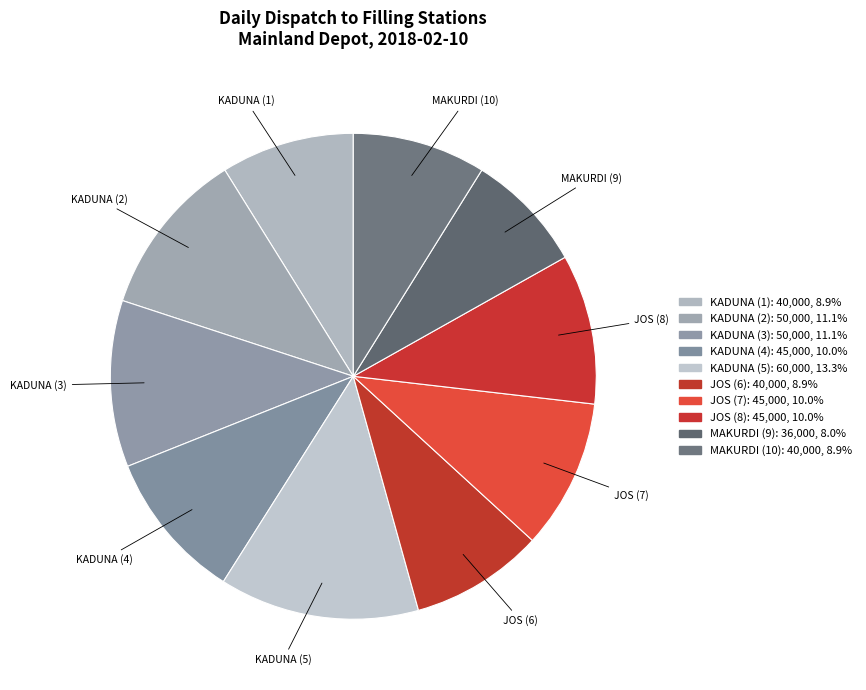

Count the number of slices in the pie.

10